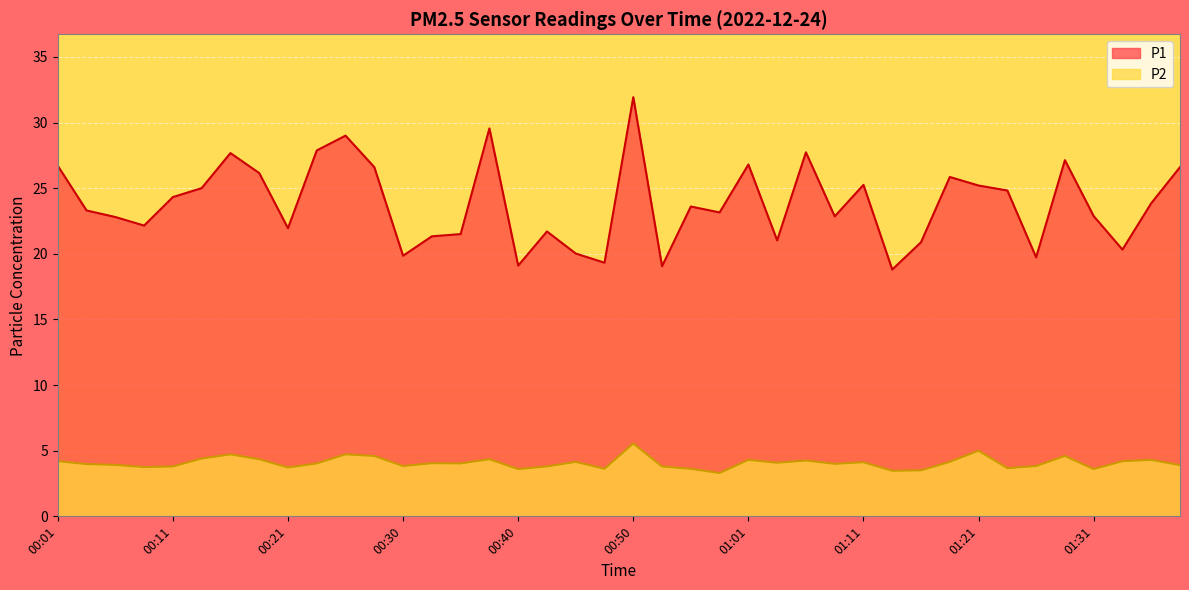

Where is the first local maximum for P2?

00:16